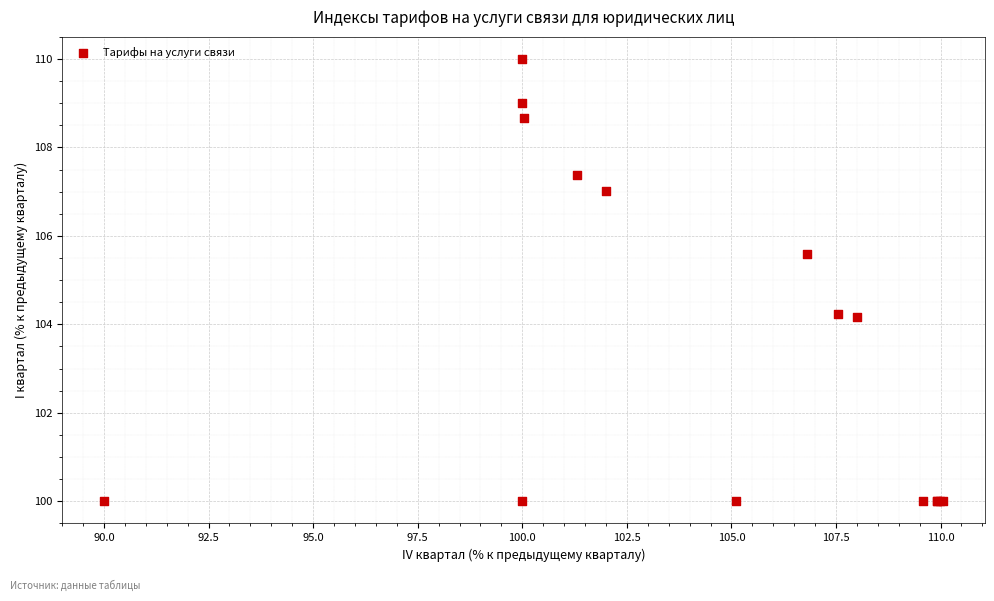

What Y value in the scatter plot is closest to 105?

105.6